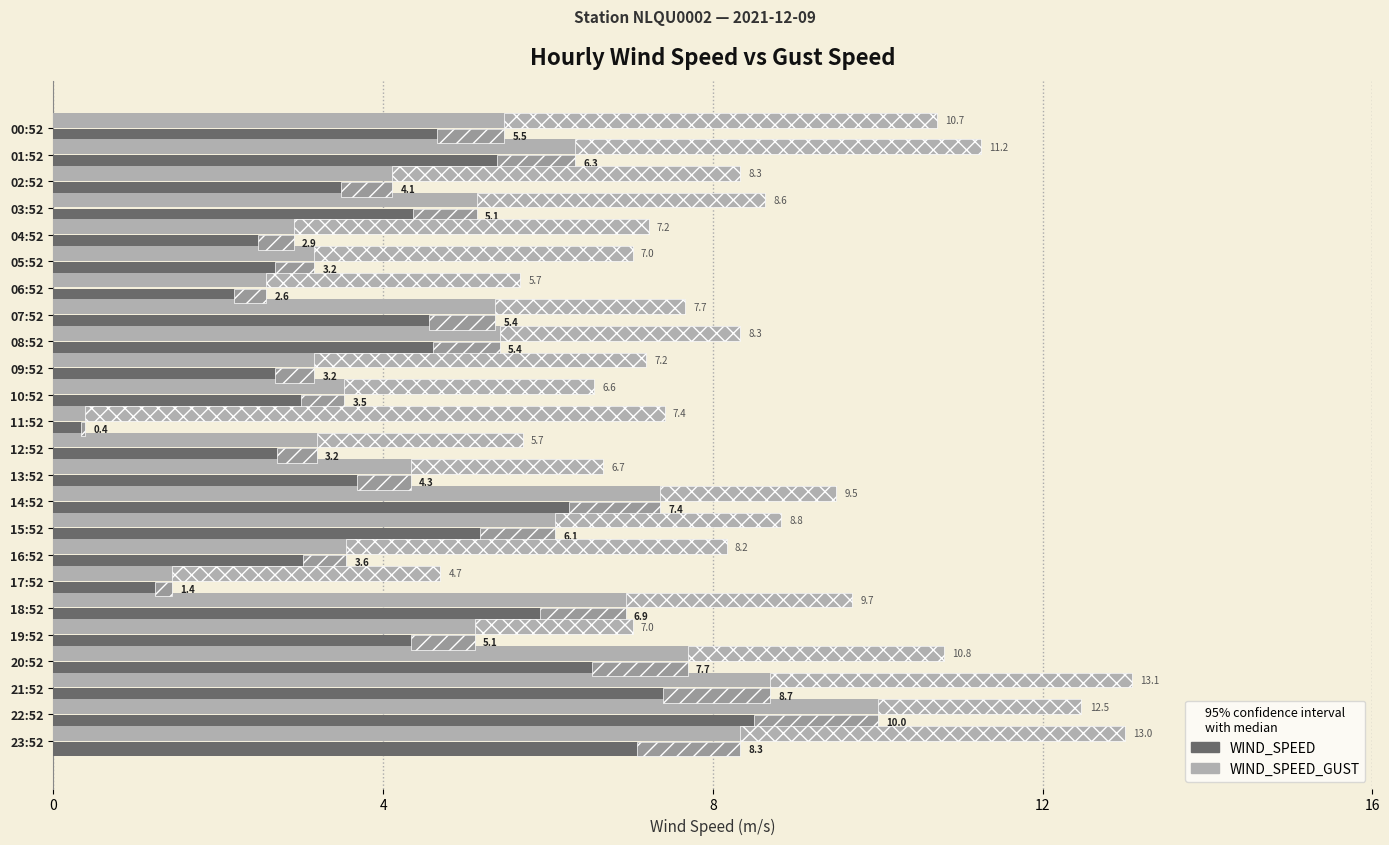

What is the average value of the WIND_SPEED_GUST series?

8.6